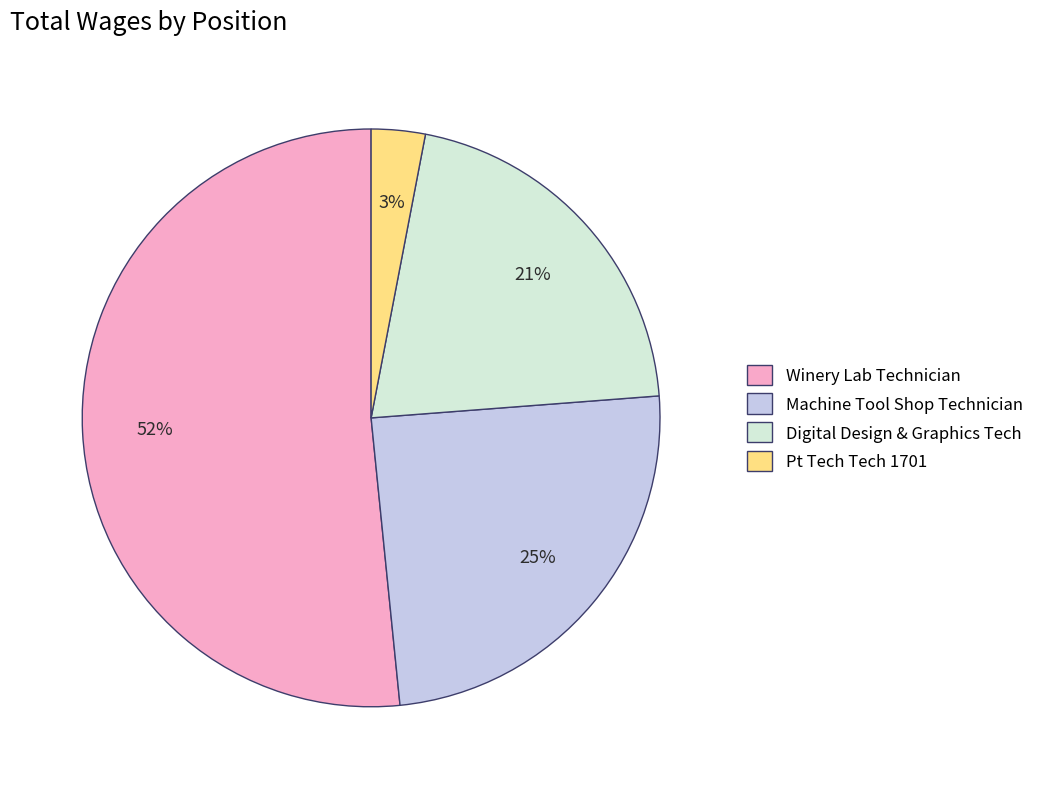

Between Digital Design & Graphics Tech and Pt Tech Tech 1701, which is larger?

Digital Design & Graphics Tech